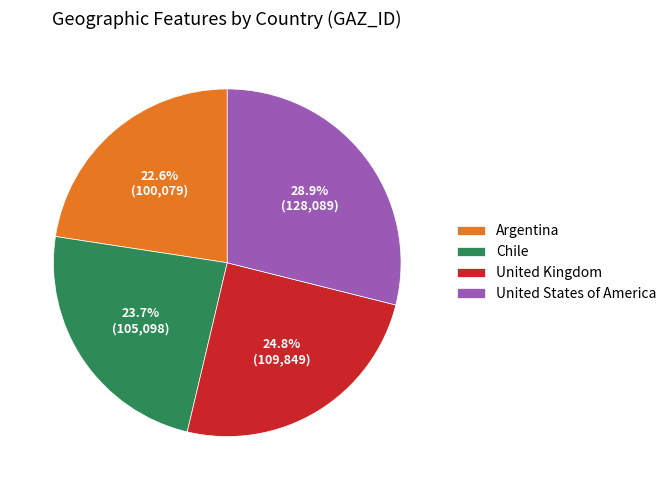

Rank the categories by value from highest to lowest.

United States of America, United Kingdom, Chile, Argentina